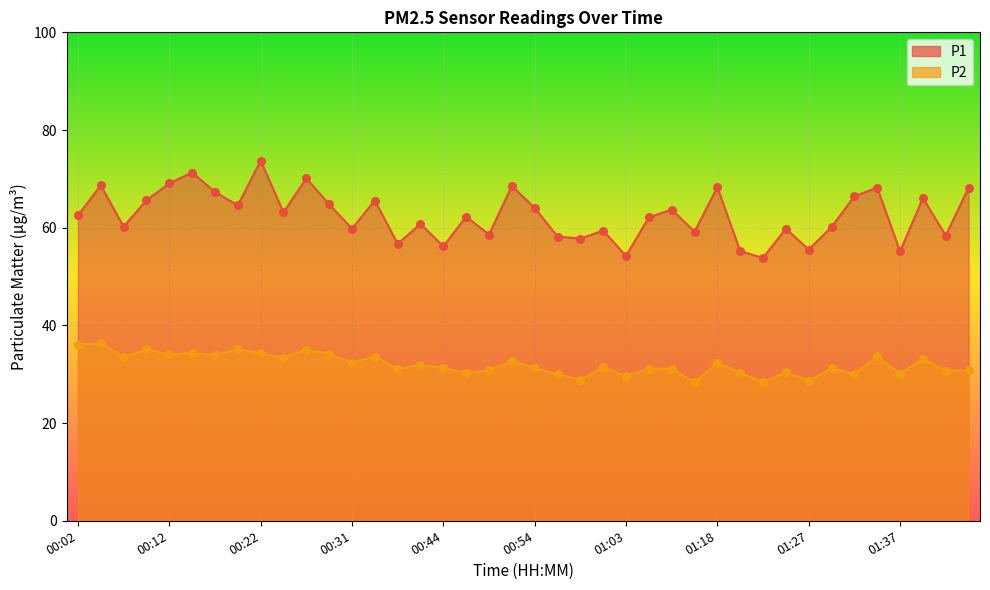

Which series contains the highest Y value?

P1